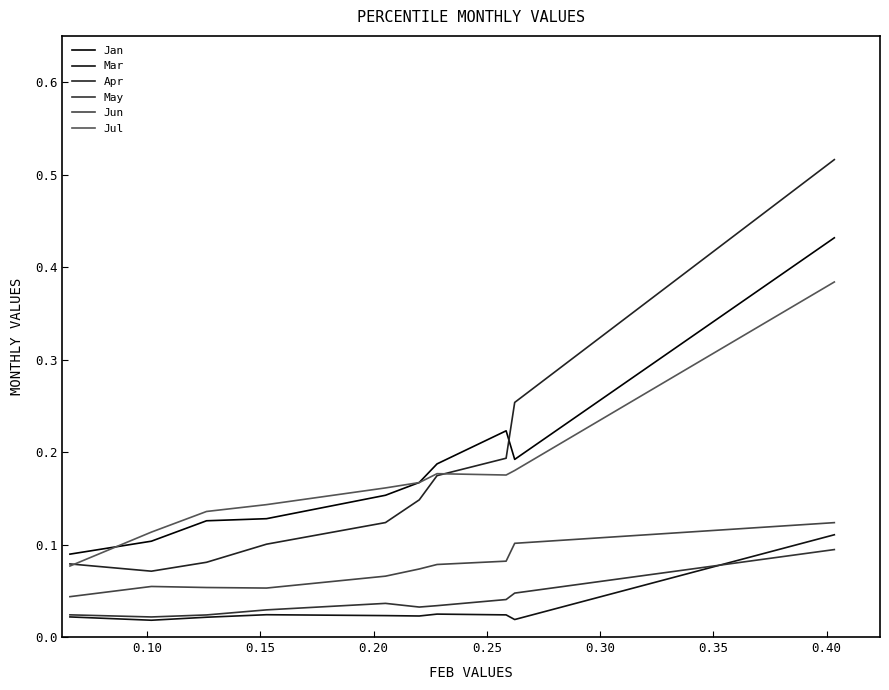

True or false: Jul and Mar intersect in this chart.

False